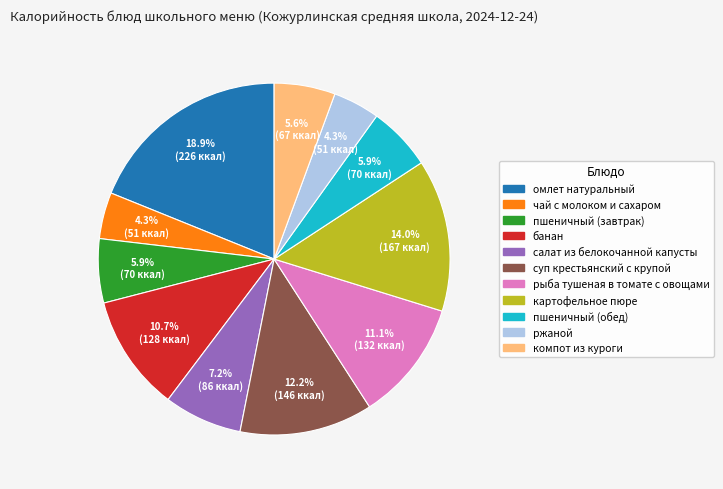

To the nearest percent, what is the difference between the компот из куроги and омлет натуральный slice percentages?

13%